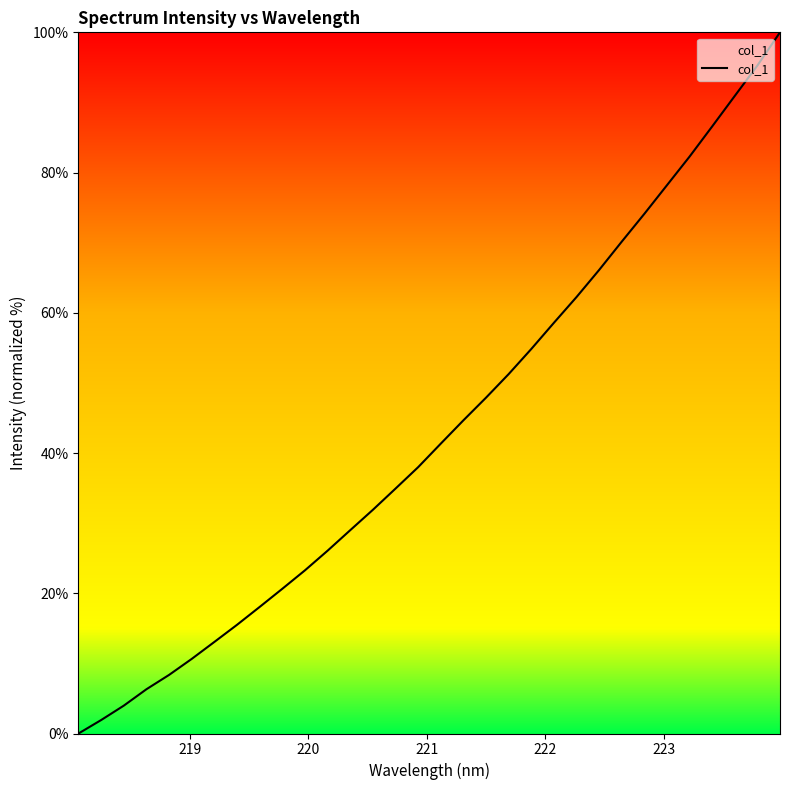

What is the difference between the maximum and minimum values?

100.0